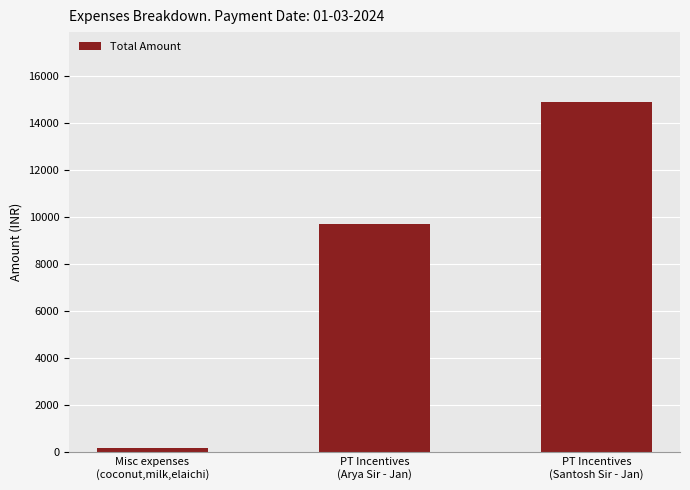

What is the difference between the maximum and minimum values?

14688